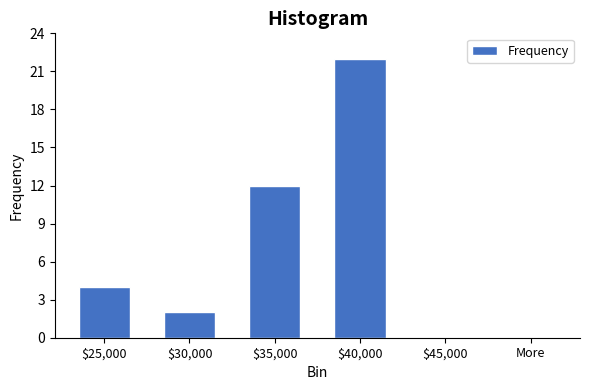

Is it true that the value at $35,000 is 12?

True